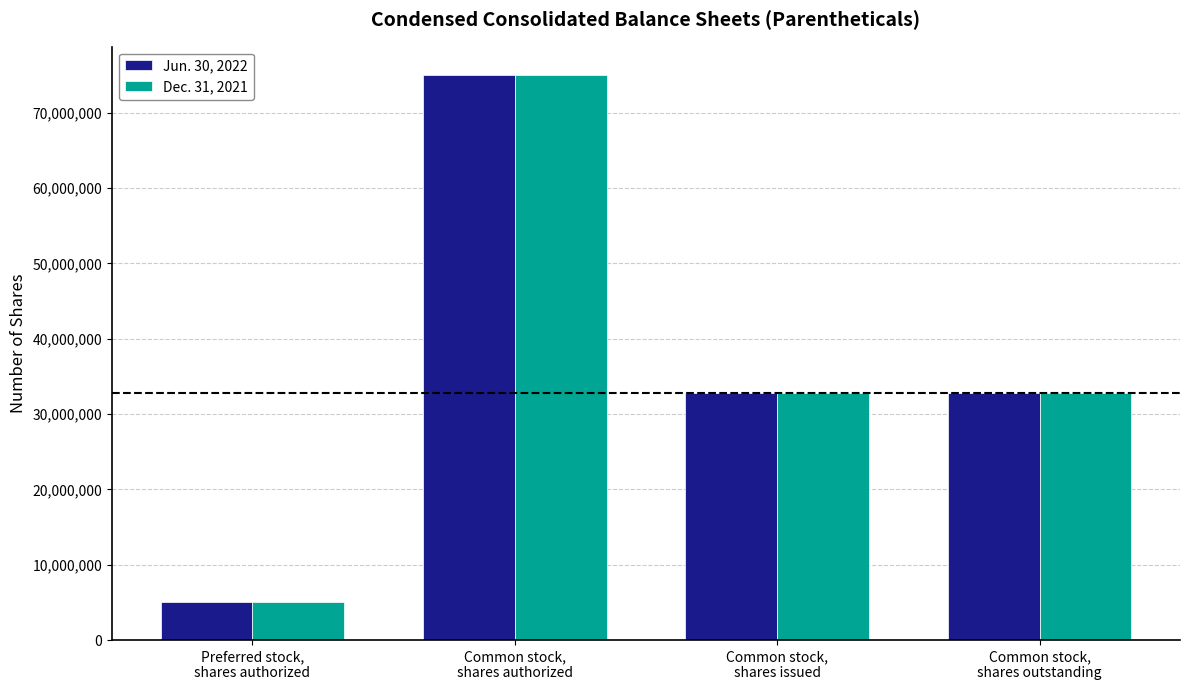

How many Jun. 30, 2022 values are between 32818060 and 75000000?

3